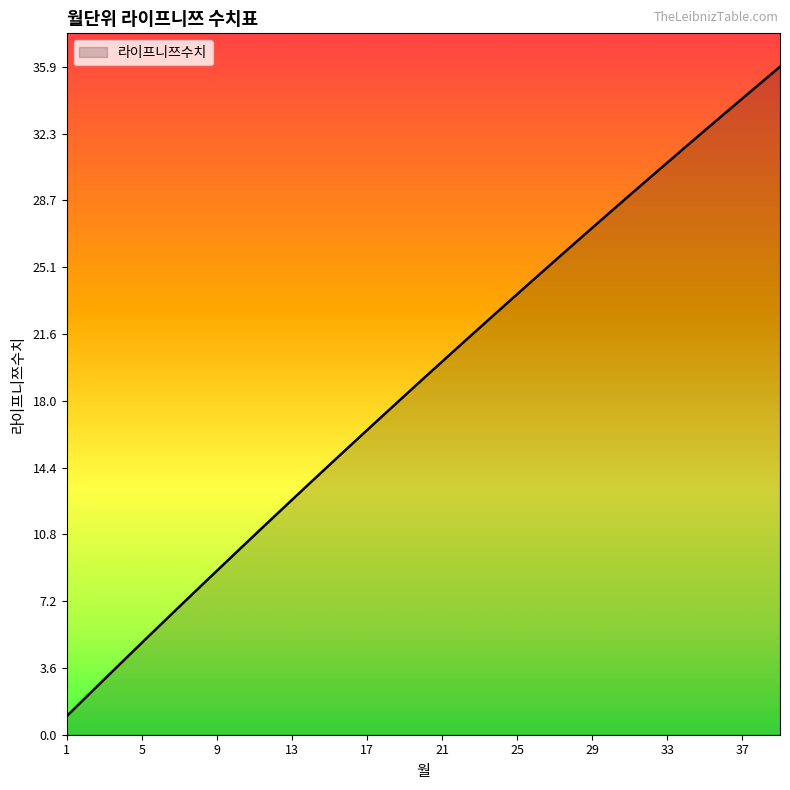

True or false: the data has more than 2 interior local peaks.

False